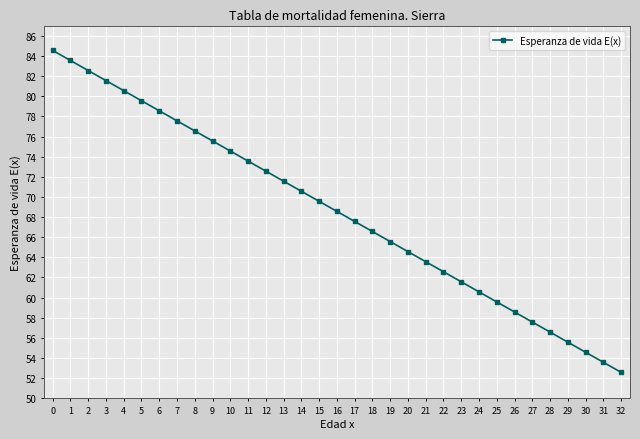

Reading right to left, list all the values displayed in this chart.

52.6	53.6	54.6	55.6	56.6	57.6	58.6	59.6	60.6	61.6	62.6	63.6	64.6	65.6	66.6	67.6	68.6	69.6	70.6	71.6	72.6	73.6	74.6	75.6	76.6	77.6	78.6	79.6	80.6	81.6	82.6	83.6	84.6